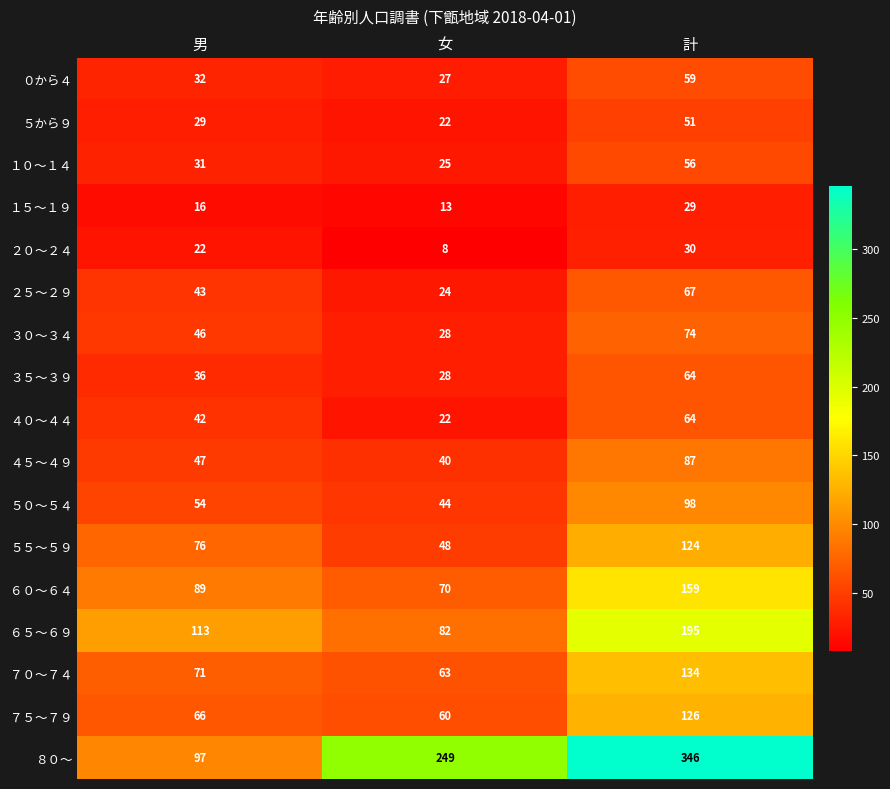

Count the number of data series in this chart.

17